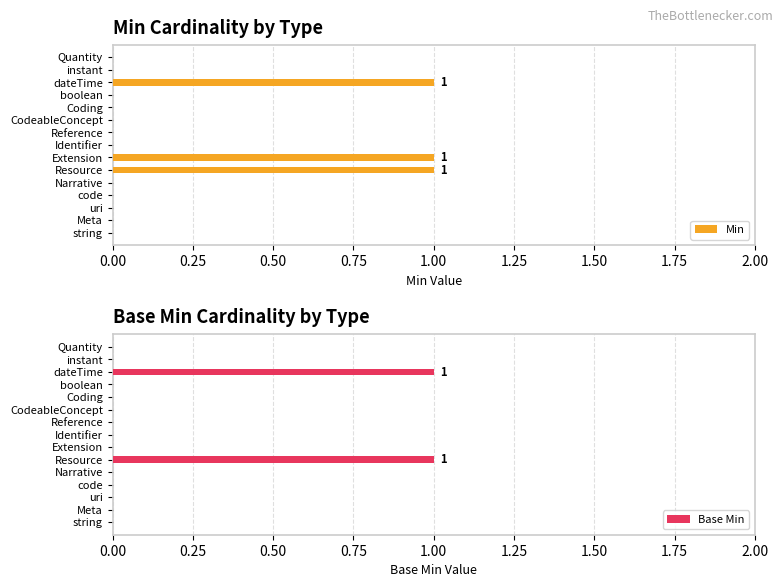

The value of Base Min at string is 1. True or false?

False